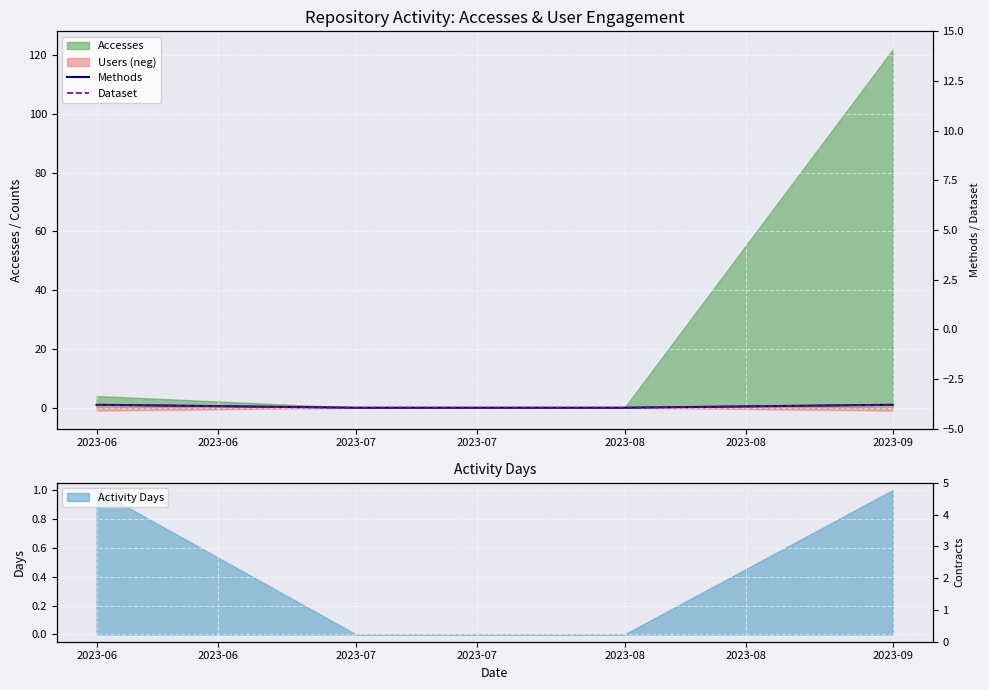

True or false: Methods and Dataset cross at least once.

False